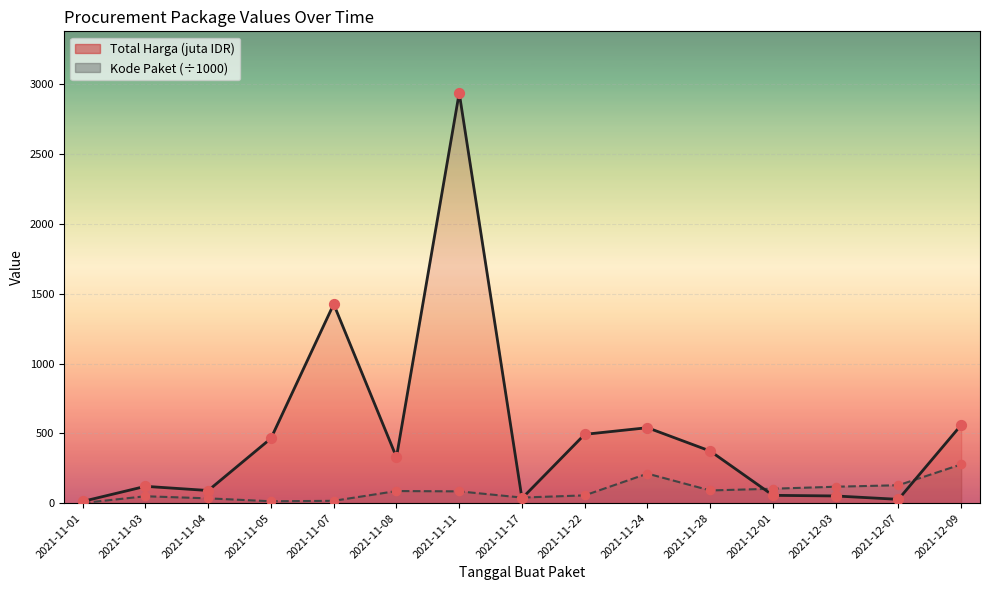

At how many categories does at least one series exceed 879?

2